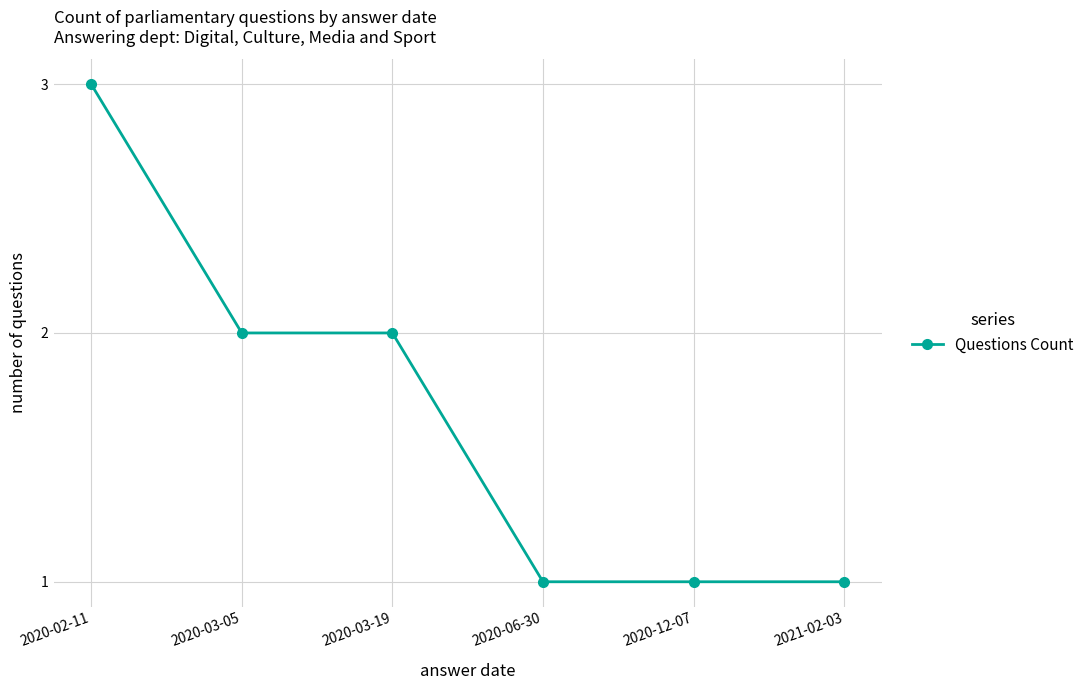

True or false: the data has more than 2 interior local peaks.

False